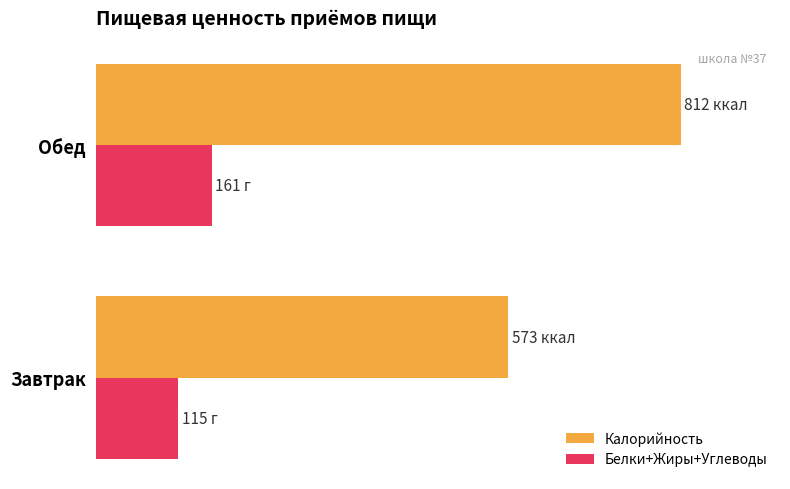

What are all the series names shown in the legend?

Калорийность, Белки+Жиры+Углеводы